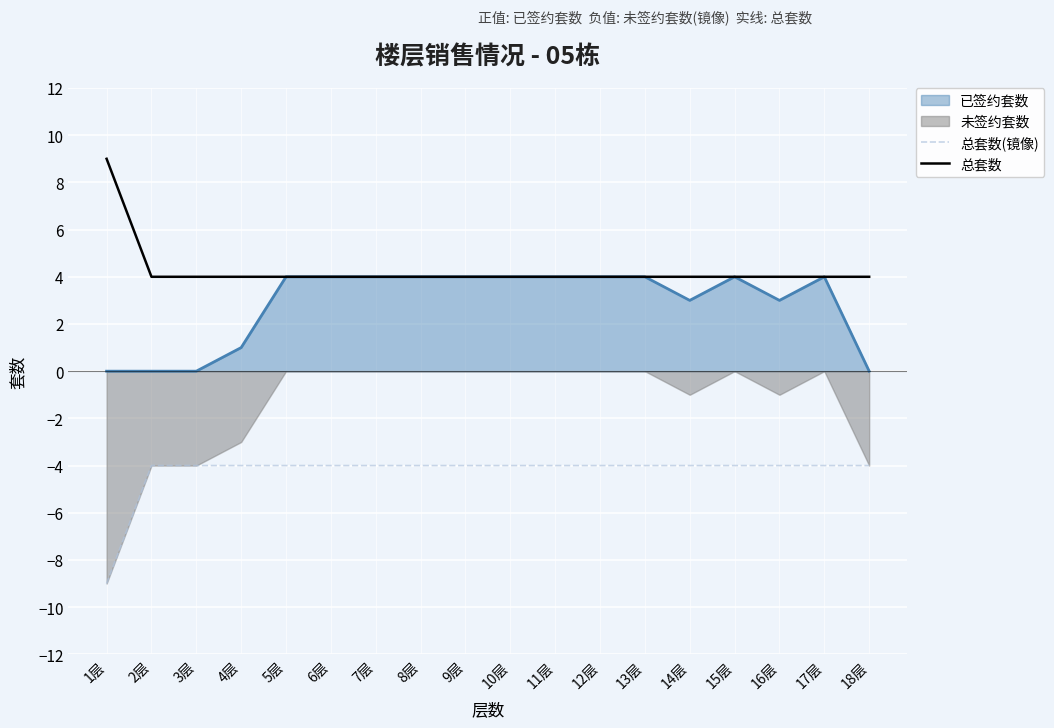

How many data points does each series have?

18